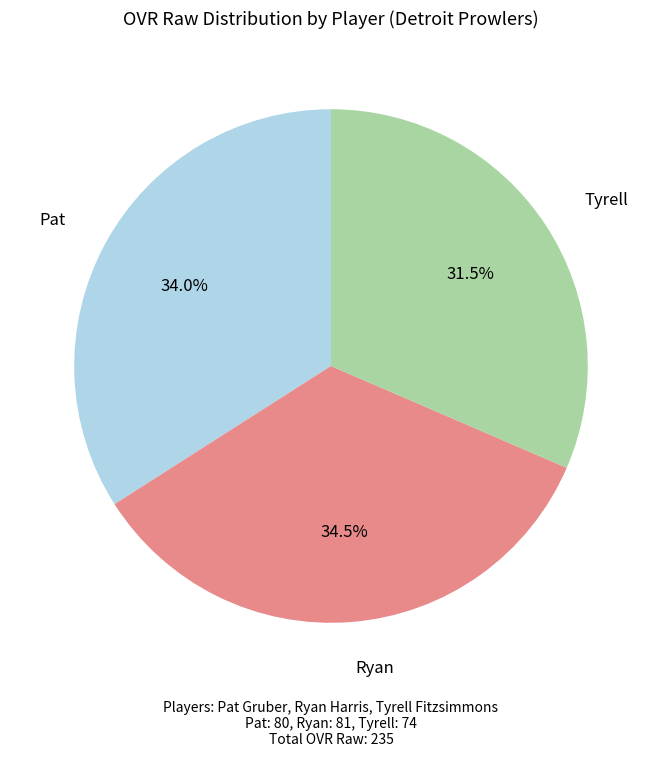

Is there a majority slice in this chart?

No